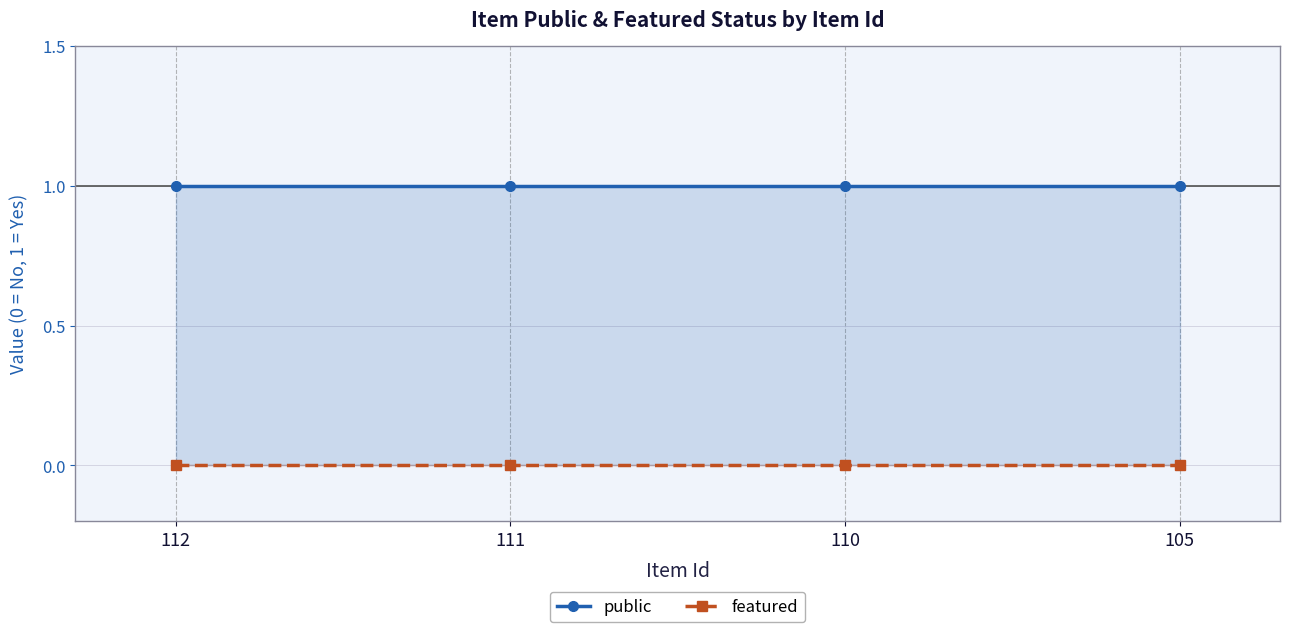

What is the difference between the highest and lowest values at 111?

1